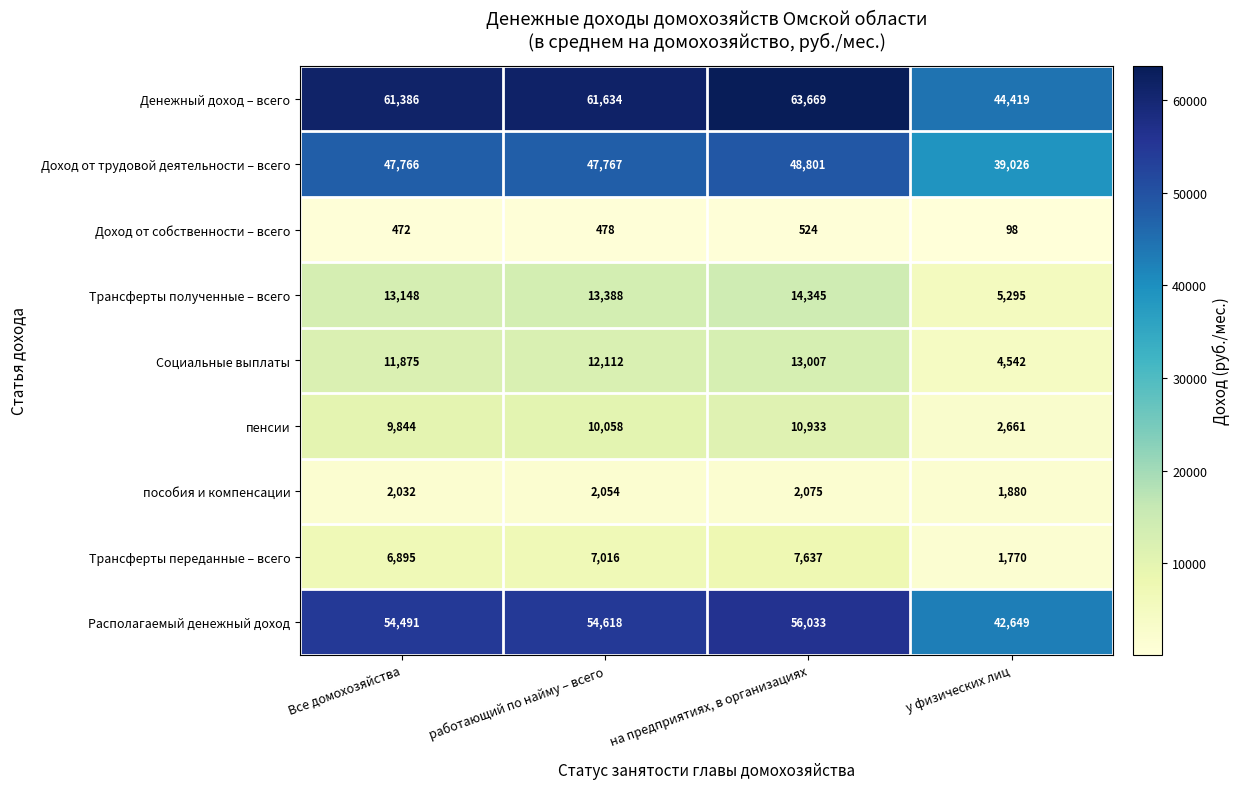

Between работающий по найму – всего and у физических лиц, which series saw the biggest shift?

Денежный доход – всего